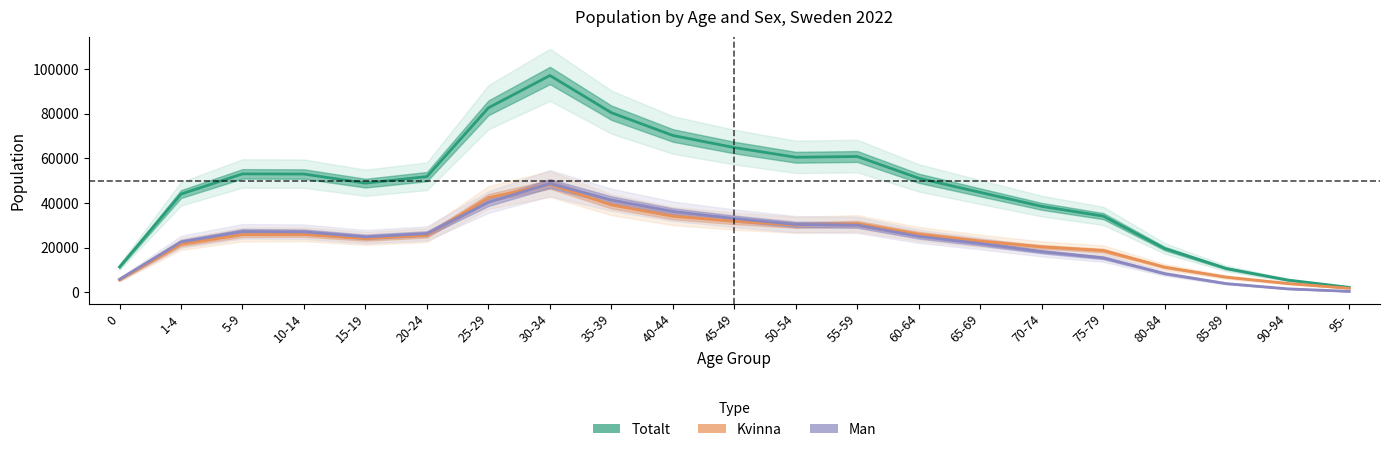

Does the chart display data point markers on the line(s)?

No